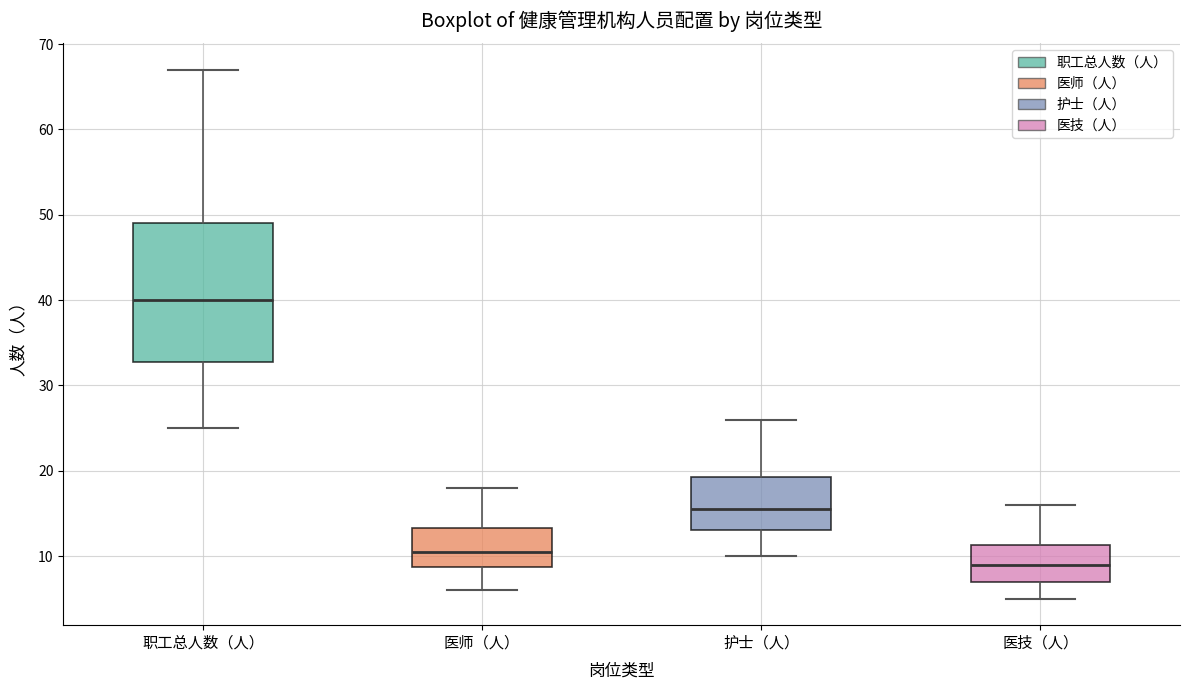

Comparing the boxes themselves (not the whiskers), which one is the tallest?

职工总人数（人）